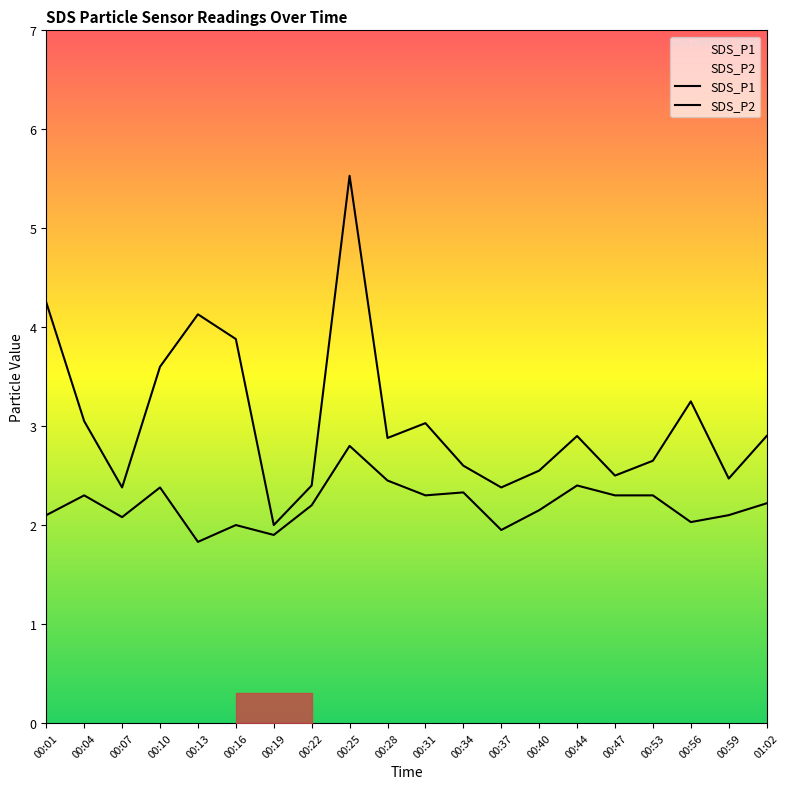

What is the label of the 20th point from the left?

01:02